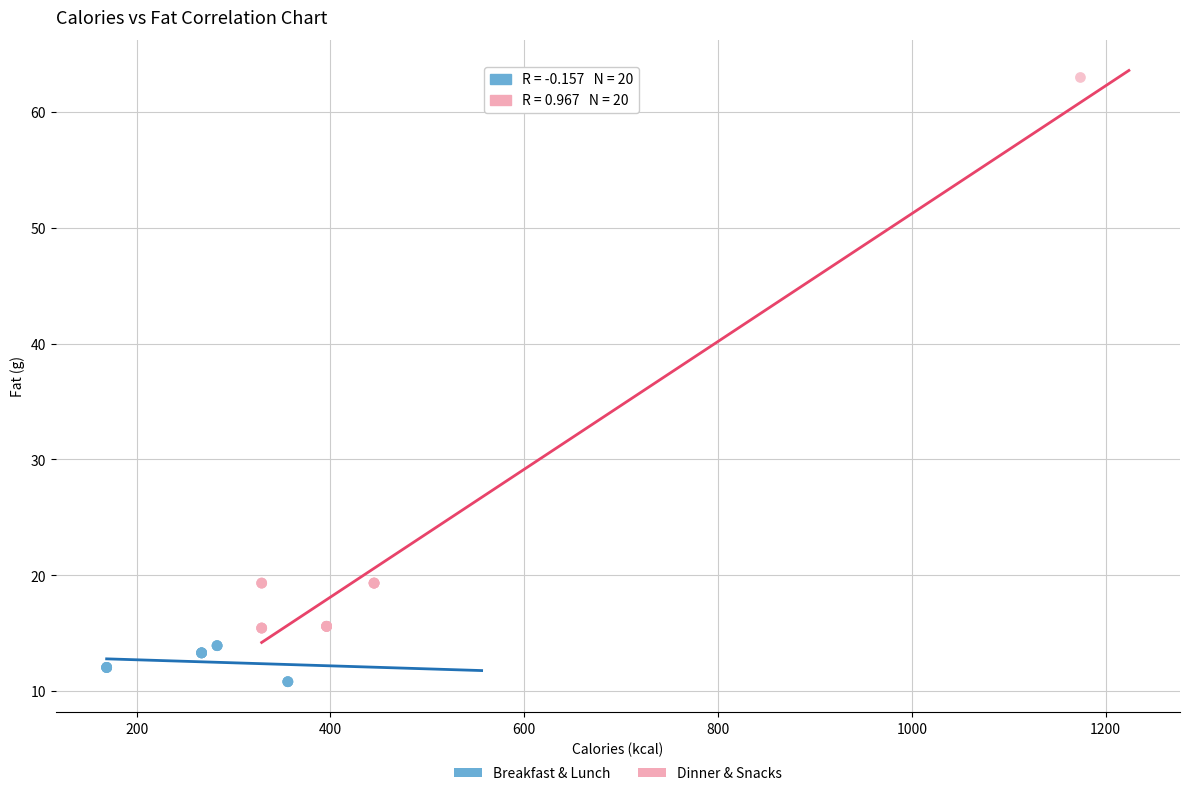

Which series has the widest spread of Y values?

Dinner & Snacks